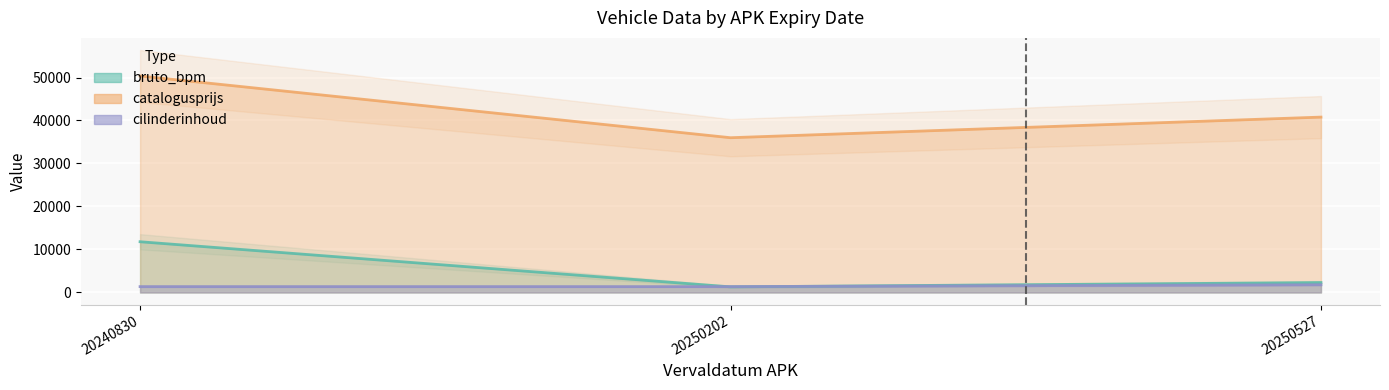

What is the value of the bruto_bpm point at the 2nd from the left?

1364